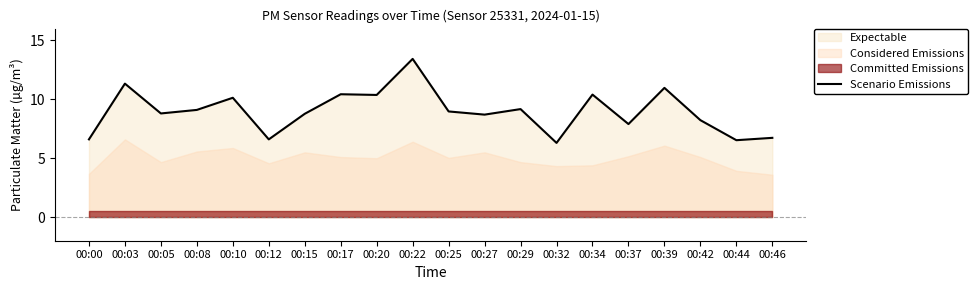

True or false: the data has more than 0 interior local peaks.

True